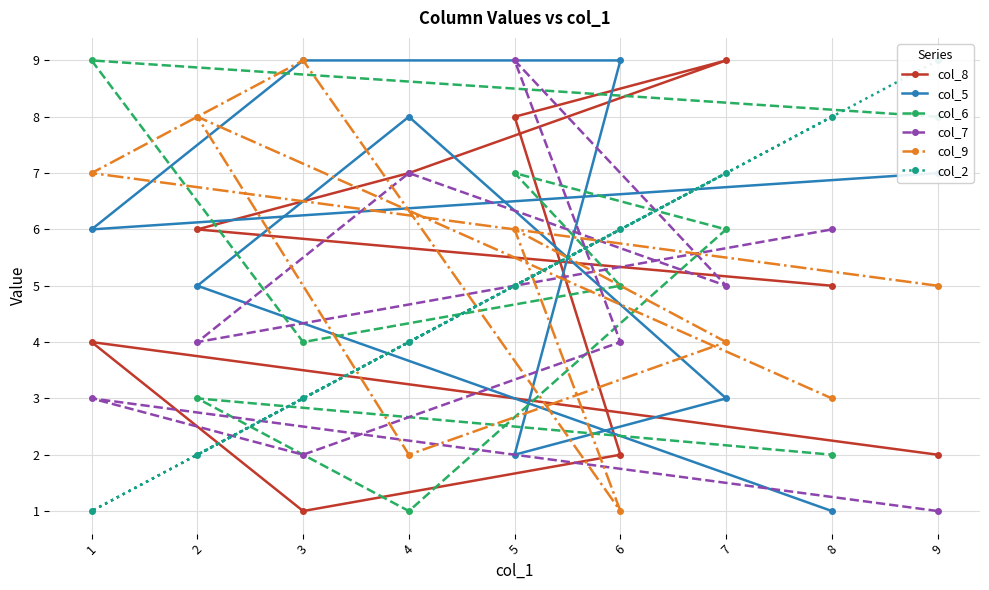

At how many categories does at least one series exceed 3?

9